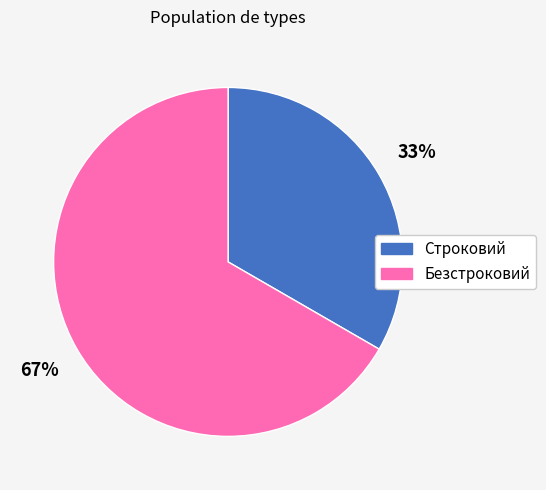

How many slices are in this pie chart?

2